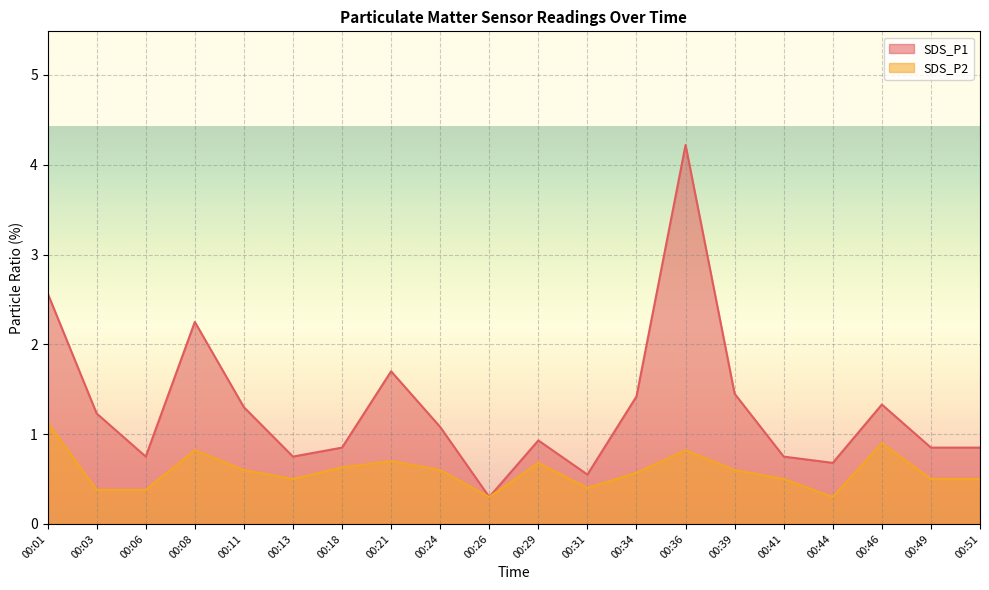

How many data points does each series have?

20